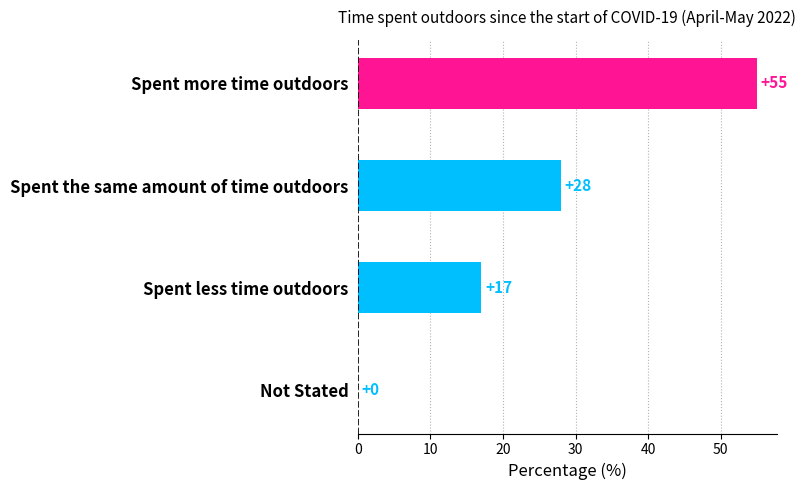

Count the number of categories in the chart.

4